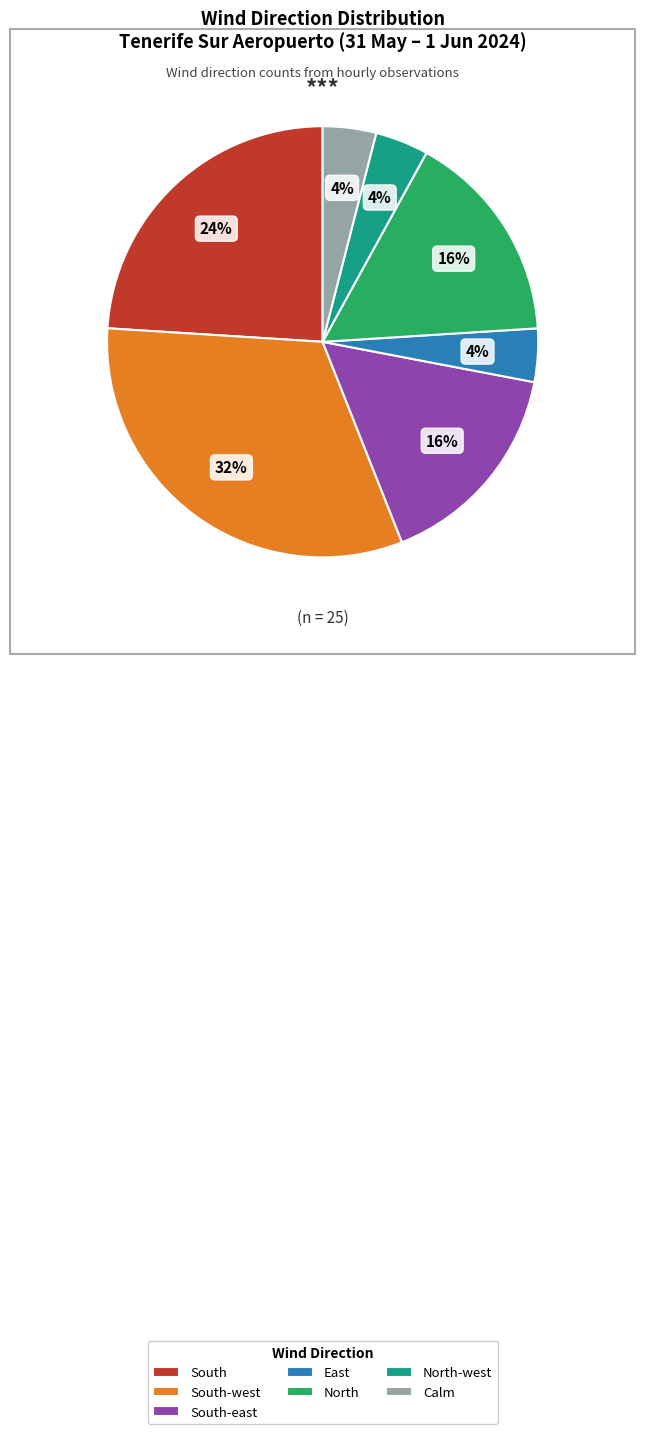

To the nearest percent, what is the average slice percentage?

14%